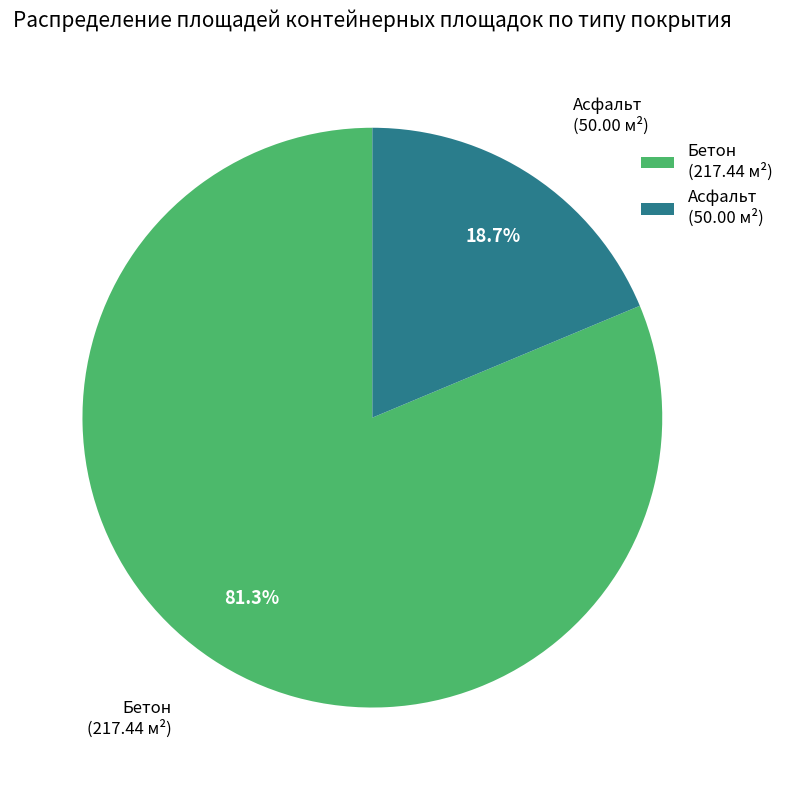

How many segments does this pie chart have?

2